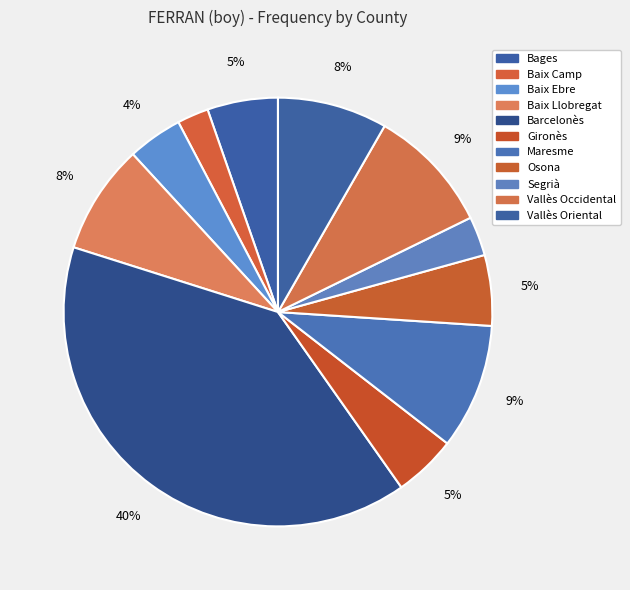

Which category has the biggest portion of the pie?

Barcelonès